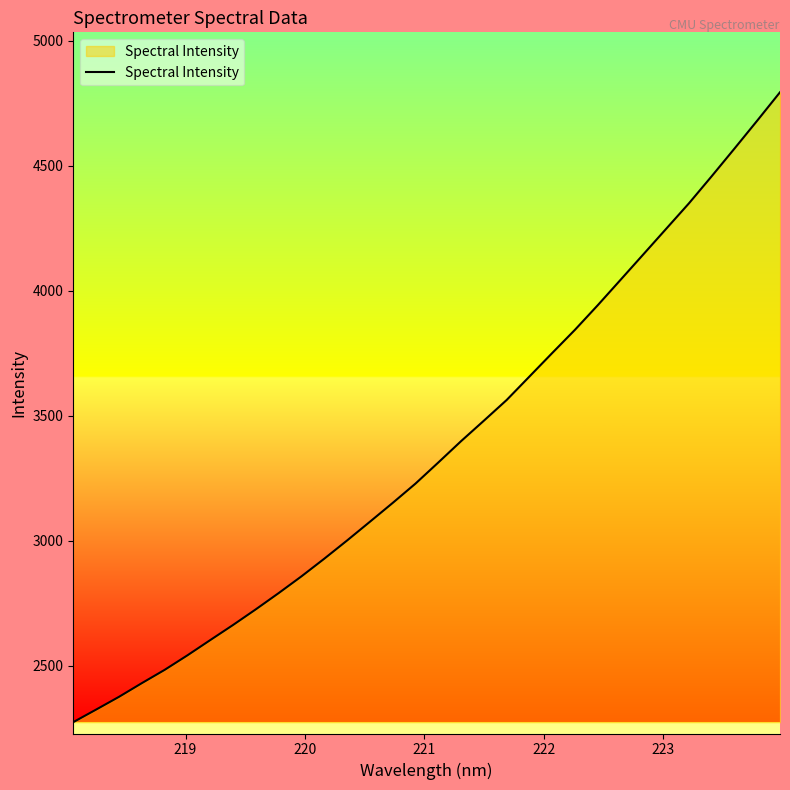

What is the difference between the maximum and minimum values?

2520.0